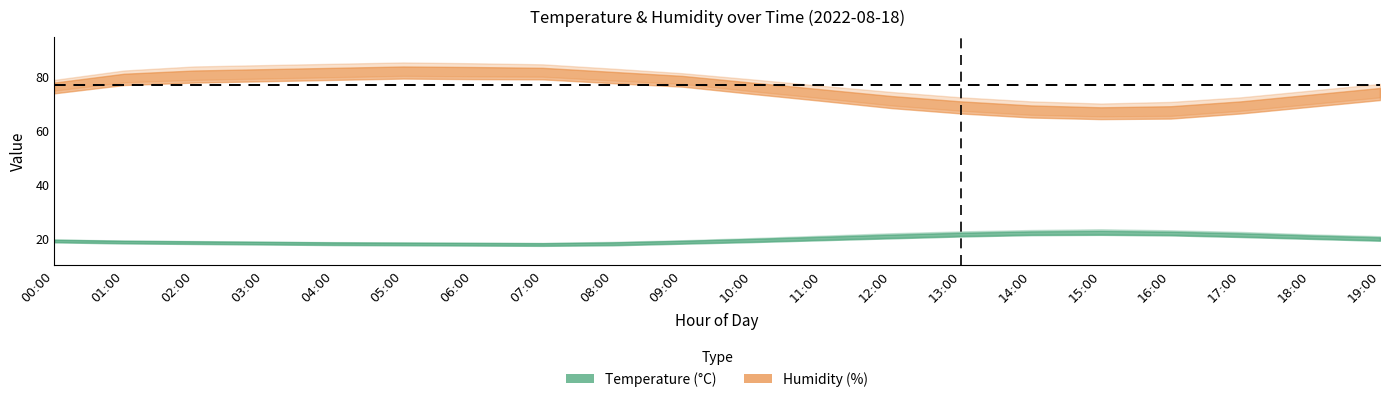

Which has a higher value, 11:00 or 02:00?

11:00